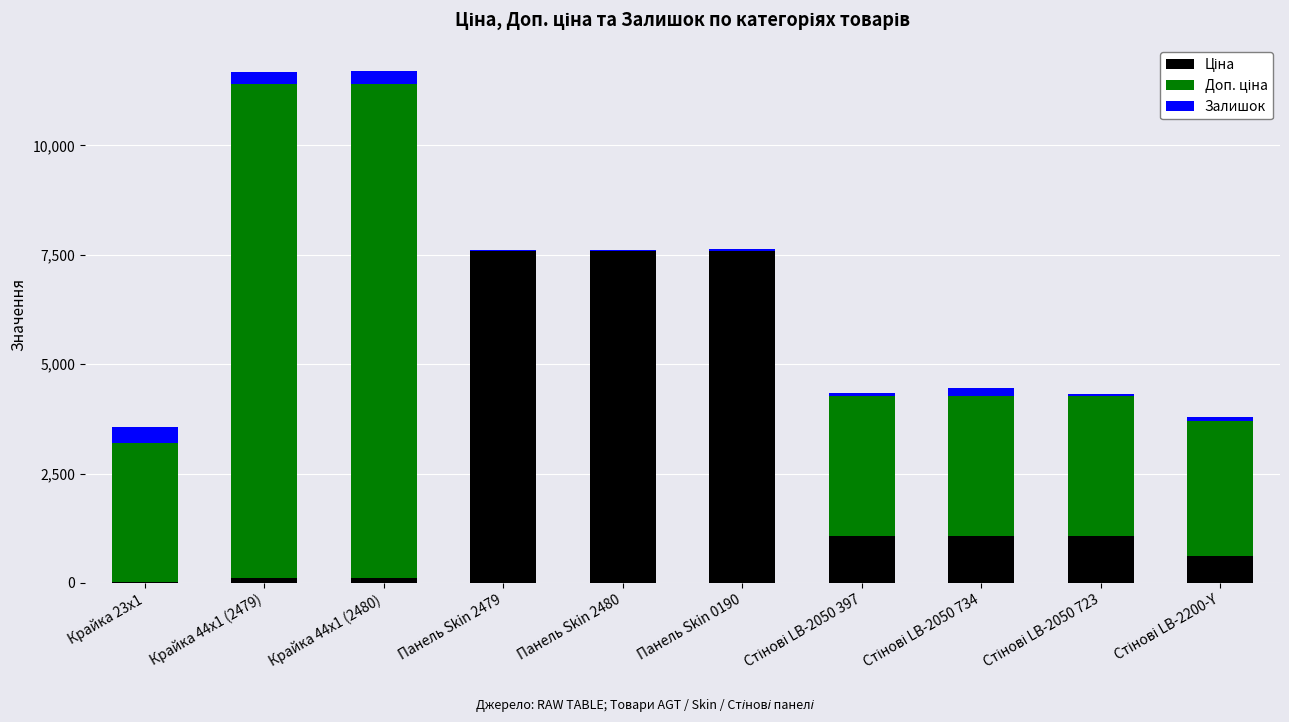

How many series are shown in this chart?

3